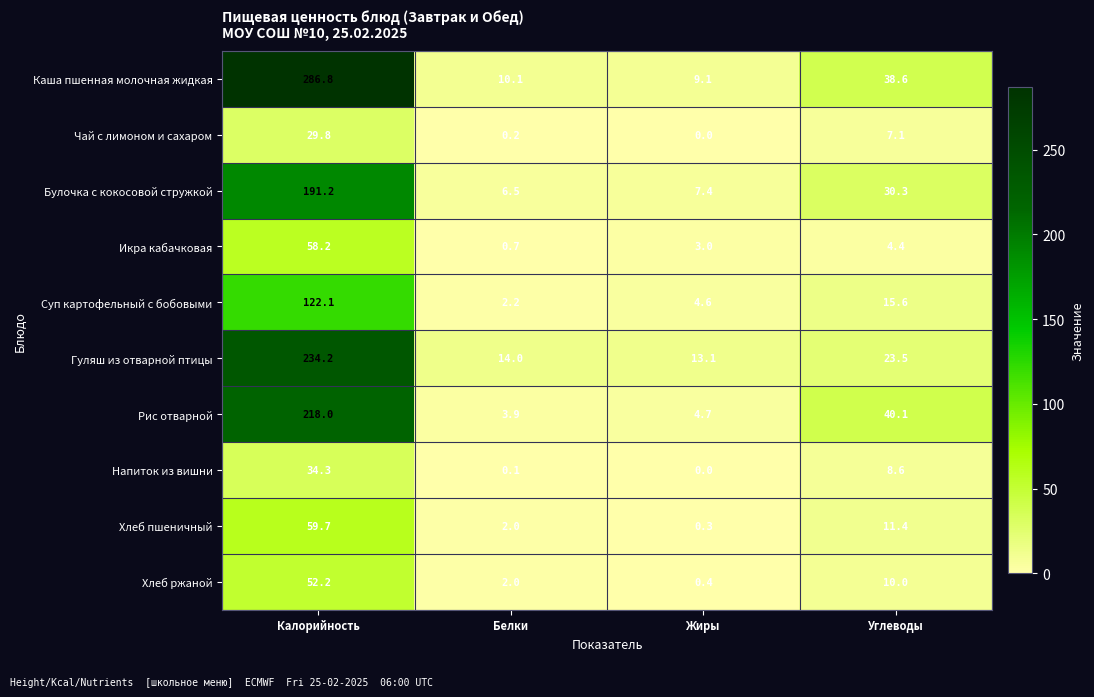

What is the difference between the highest and lowest values at Калорийность?

257.0